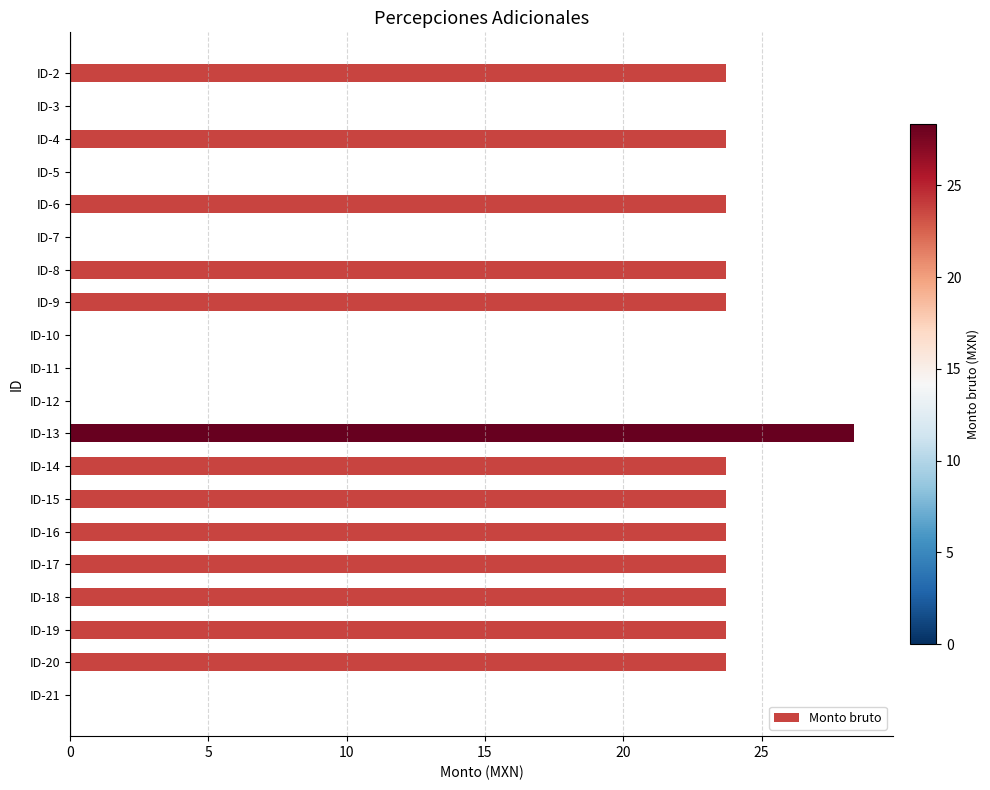

Reading top to bottom, extract all data points from this chart.

ID-2=23.7	ID-3=0.0	ID-4=23.7	ID-5=0.0	ID-6=23.7	ID-7=0.0	ID-8=23.7	ID-9=23.7	ID-10=0.0	ID-11=0.0	ID-12=0.0	ID-13=28.3	ID-14=23.7	ID-15=23.7	ID-16=23.7	ID-17=23.7	ID-18=23.7	ID-19=23.7	ID-20=23.7	ID-21=0.0